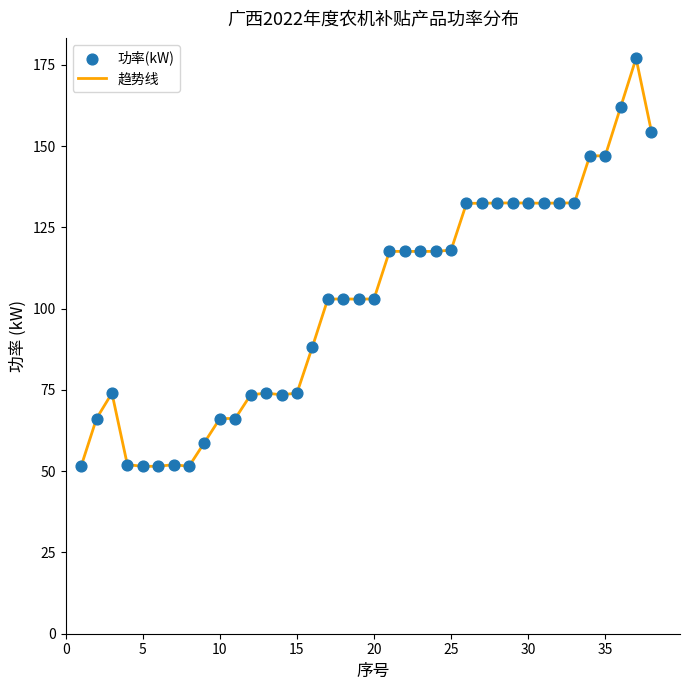

What is the maximum value shown in the chart?

177.0